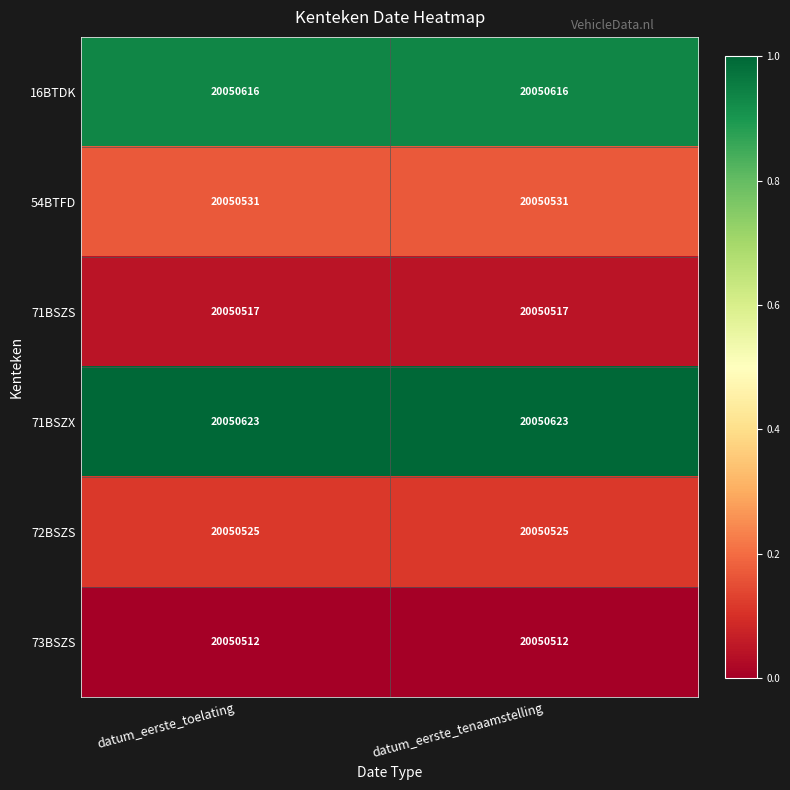

What is the sum of all 72BSZS values?

40101050